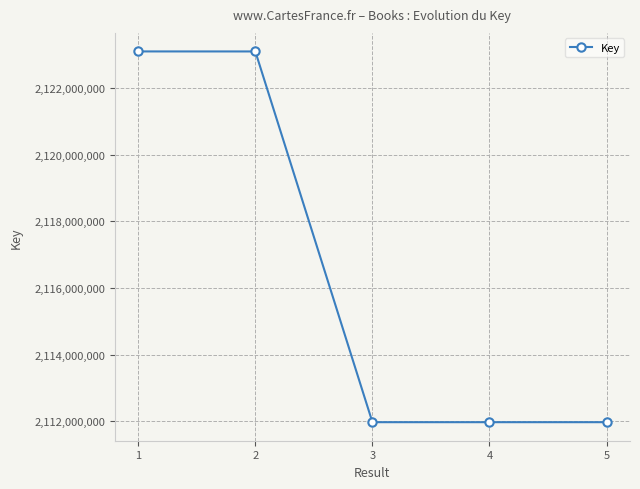

What is the minimum value shown in the chart?

2111972061